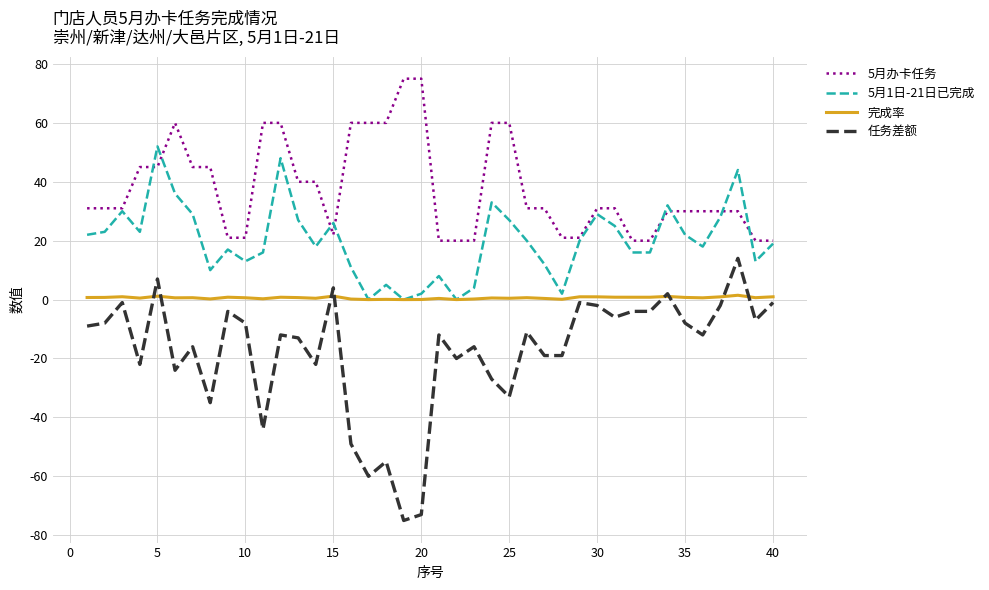

Which series has the largest total across all categories?

5月办卡任务